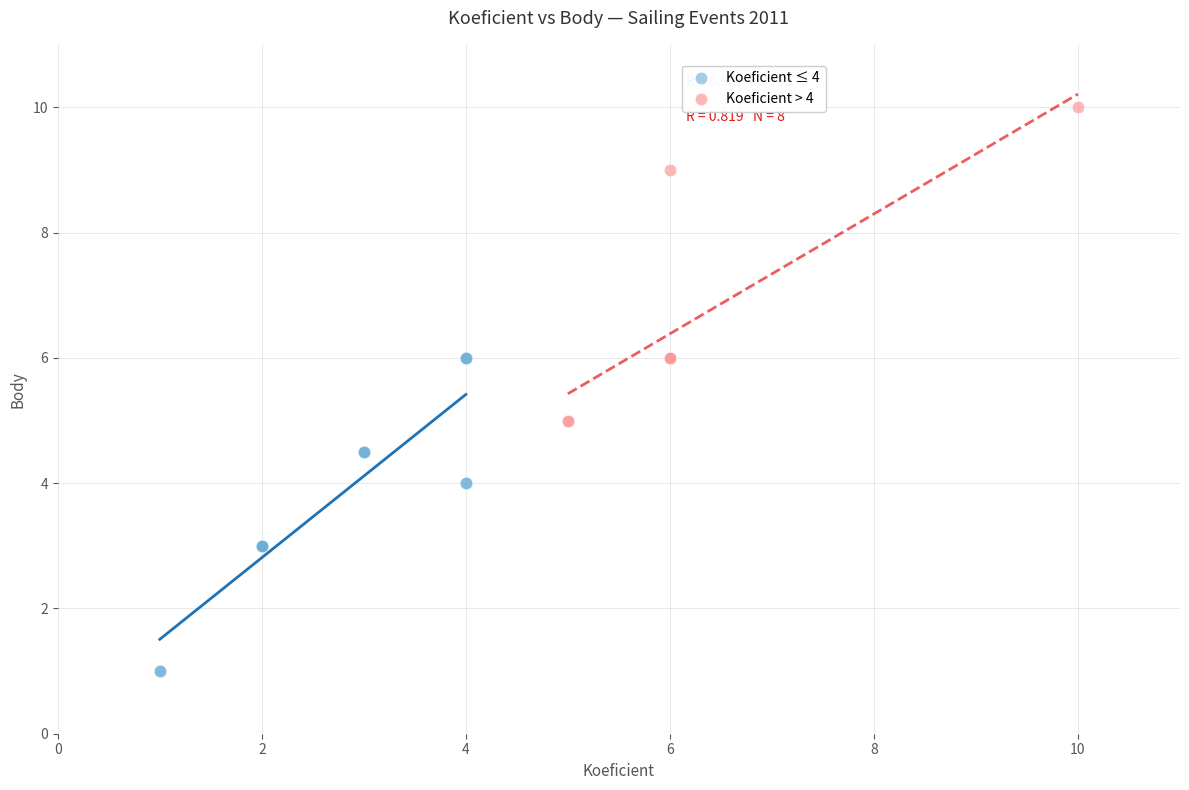

Which series reaches the maximum Y coordinate?

Koeficient > 4